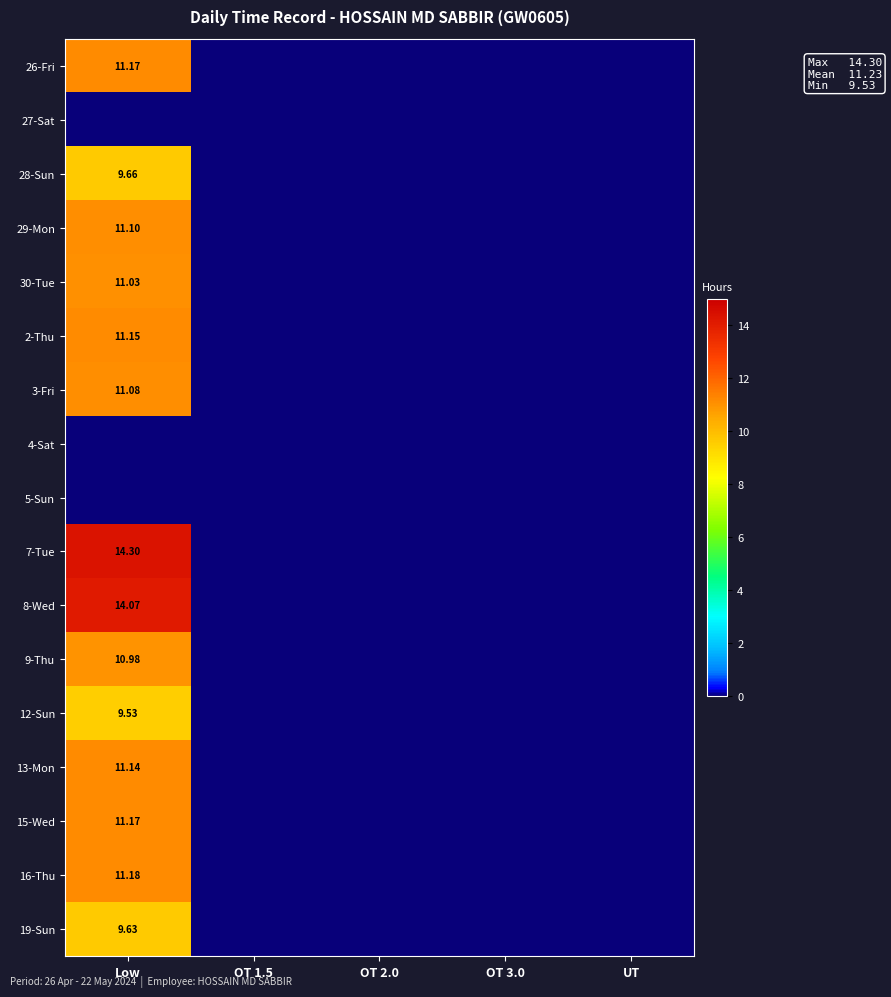

Count the number of categories in the chart.

5